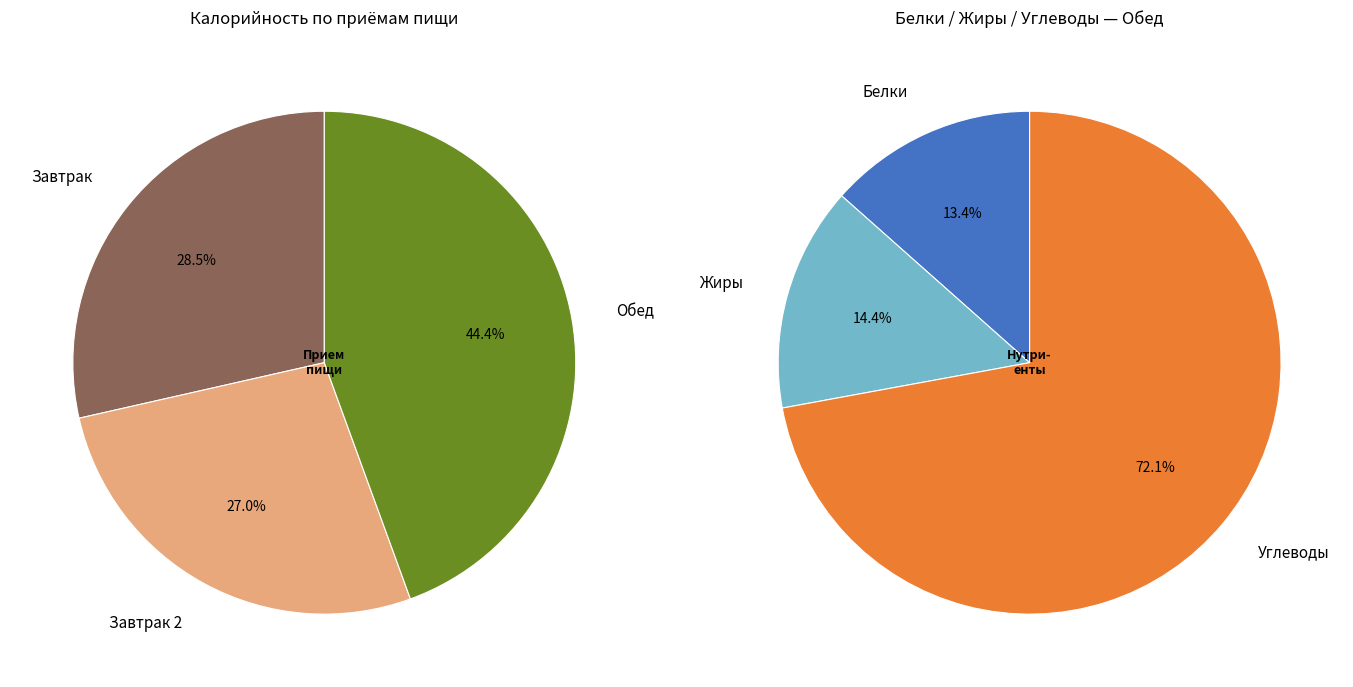

Which slice is the smallest?

Завтрак 2